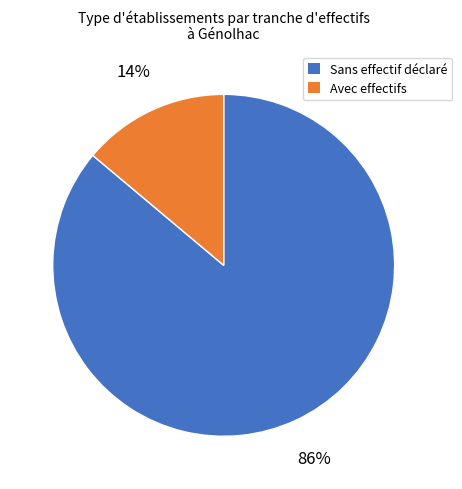

To the nearest percent, what is the average slice percentage?

50%